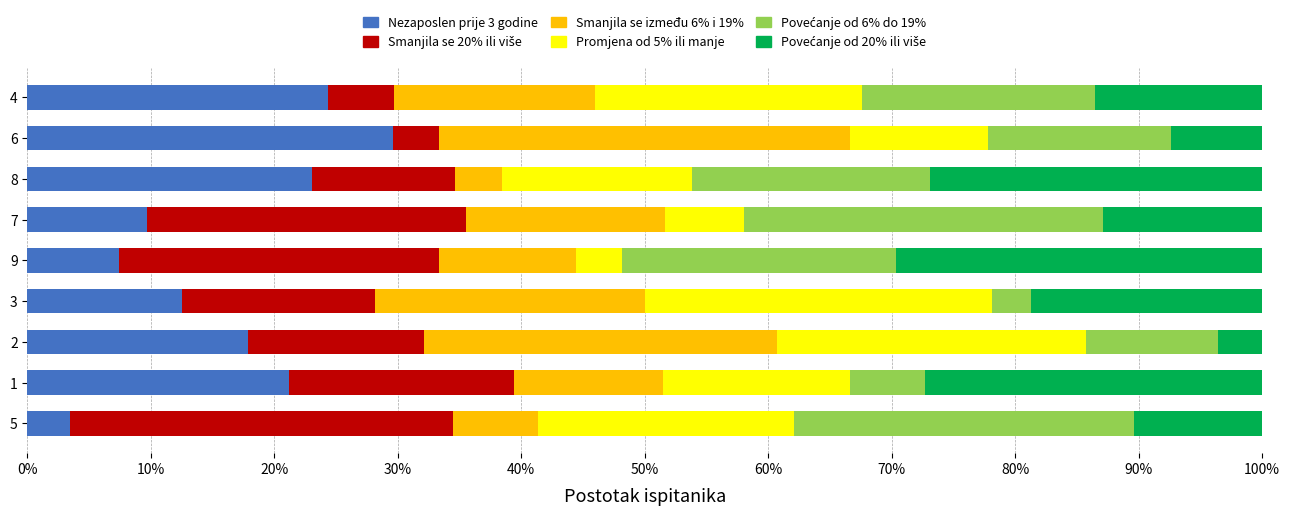

What is the minimum value for Nezaposlen prije 3 godine?

3.4